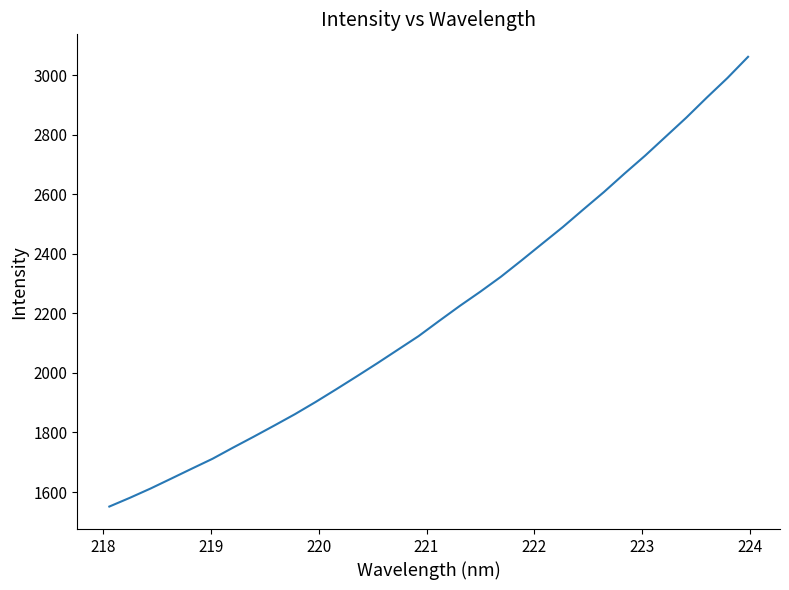

What is the difference between the maximum and minimum values?

1509.9